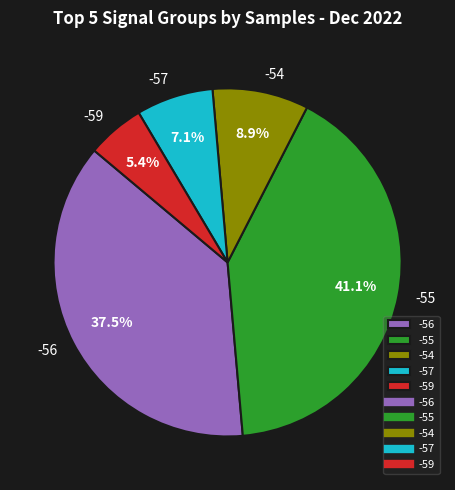

Does any single category account for the majority?

No